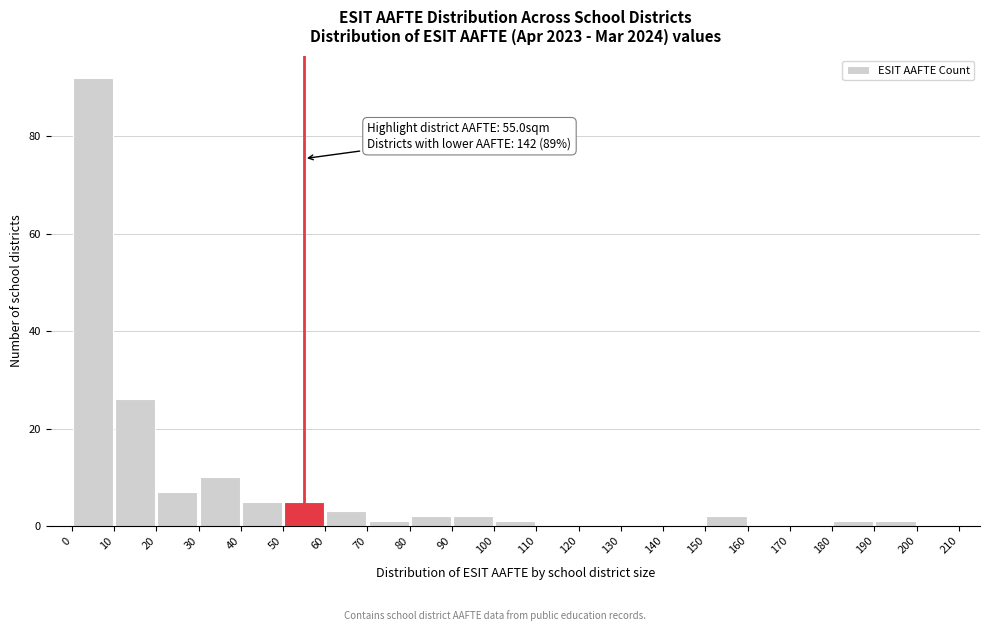

Over which range of the x-axis is the bar tallest?

0 to 10